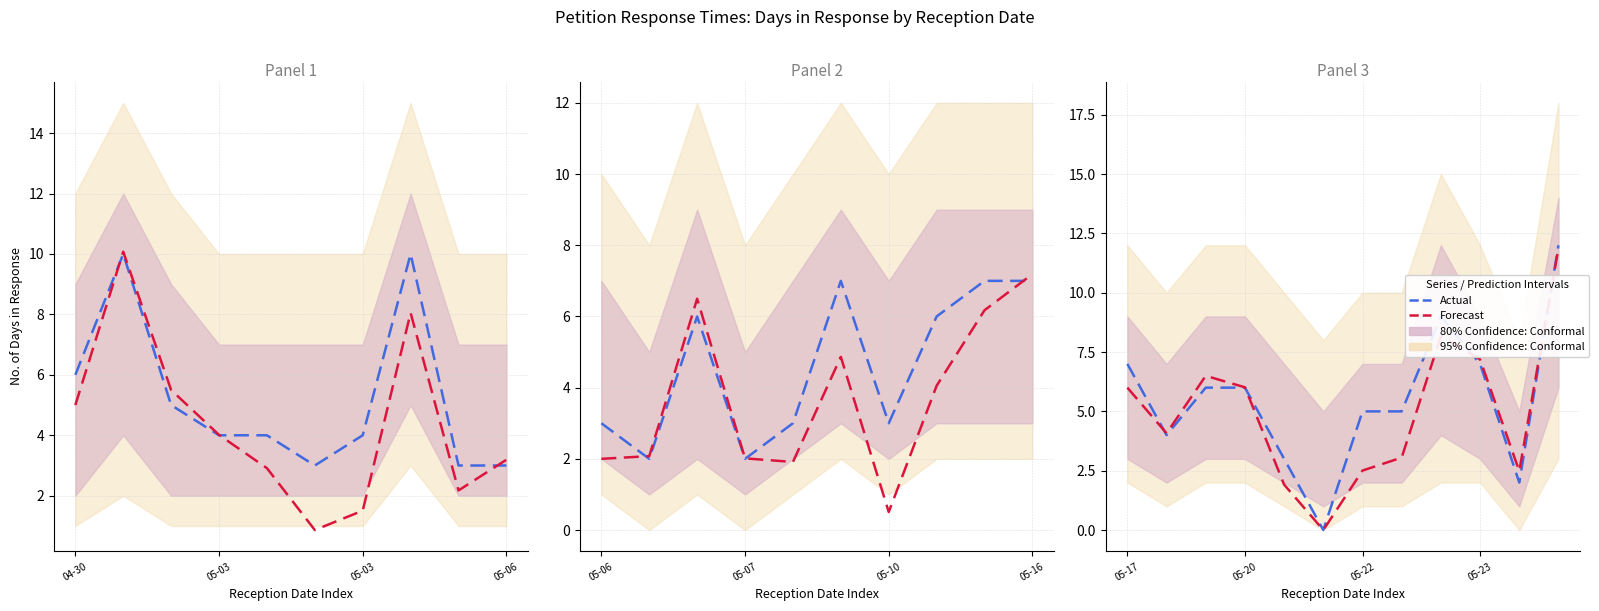

List the series in order of their peak value, lowest first.

Forecast, Actual